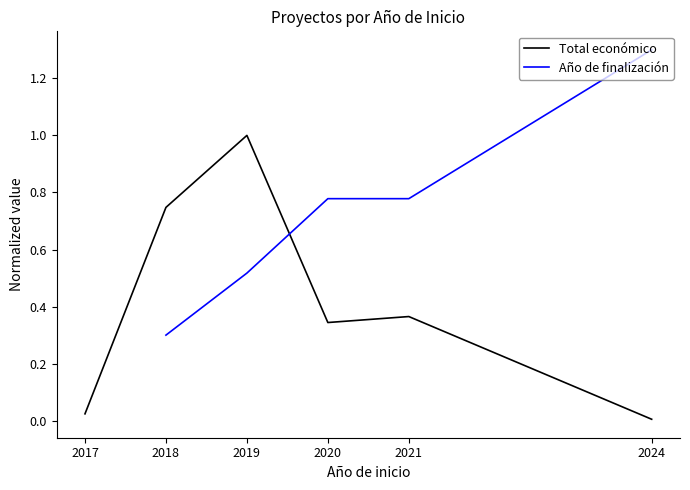

At how many categories does at least one series exceed 0?

6